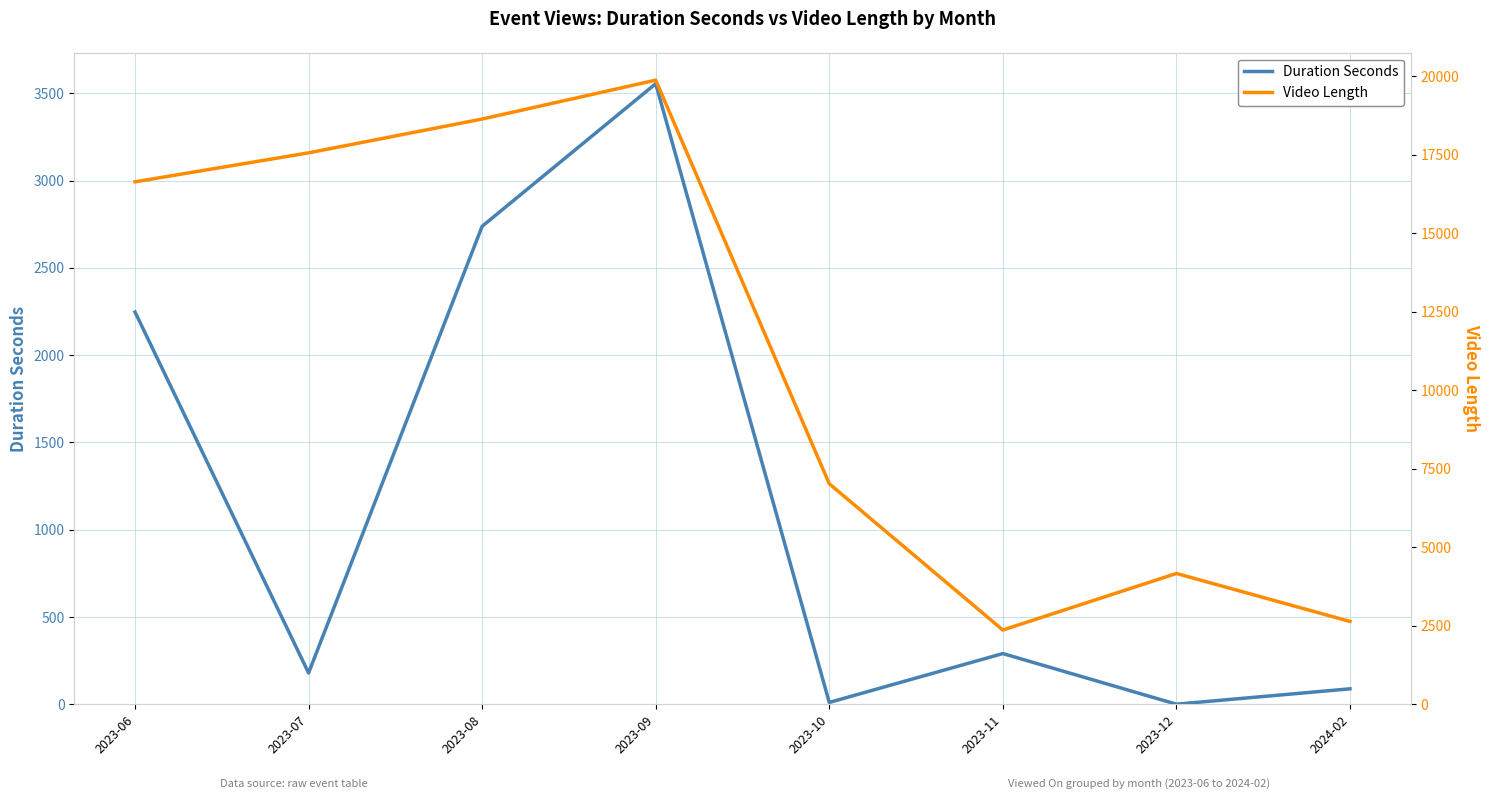

What position from the right is 2023-11?

3